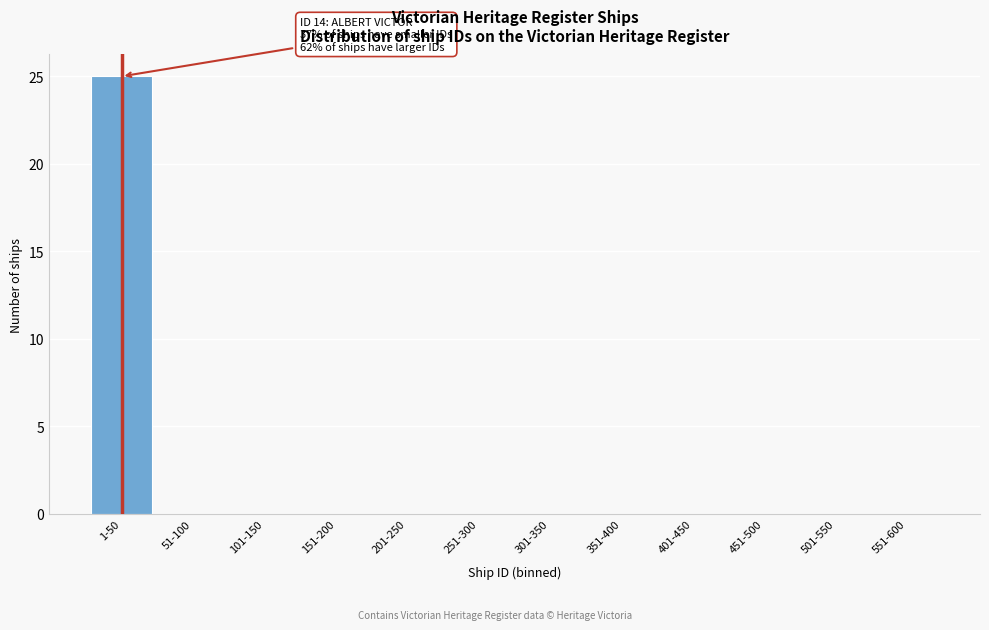

Reading left to right, list all the values displayed in this chart.

1-50=25	51-100=0	101-150=0	151-200=0	201-250=0	251-300=0	301-350=0	351-400=0	401-450=0	451-500=0	501-550=0	551-600=0